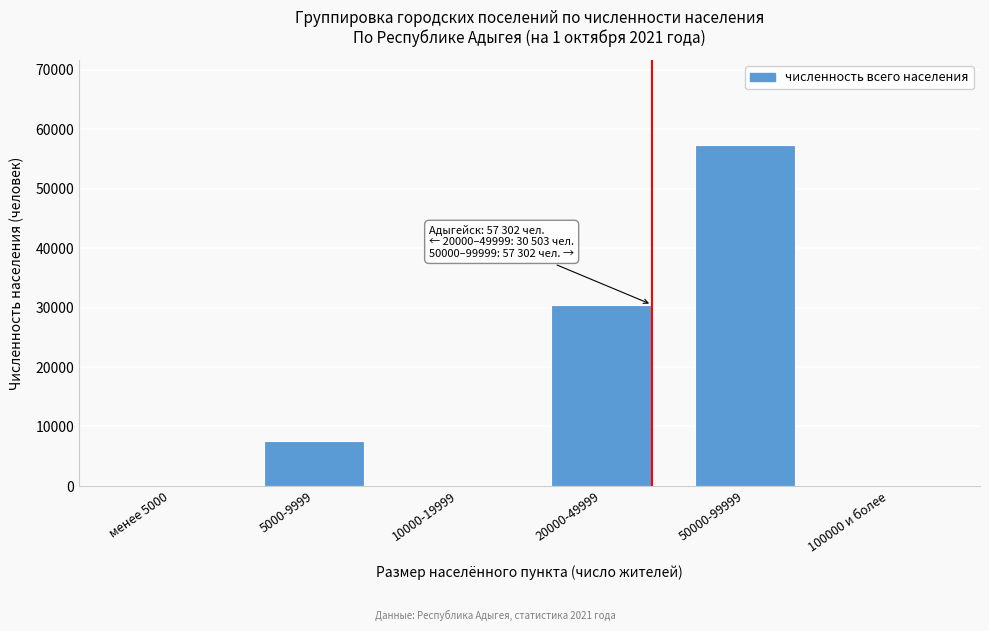

Reading left to right, extract all data points from this chart.

менее 5000=0	5000-9999=7583	10000-19999=0	20000-49999=30503	50000-99999=57302	100000 и более=0